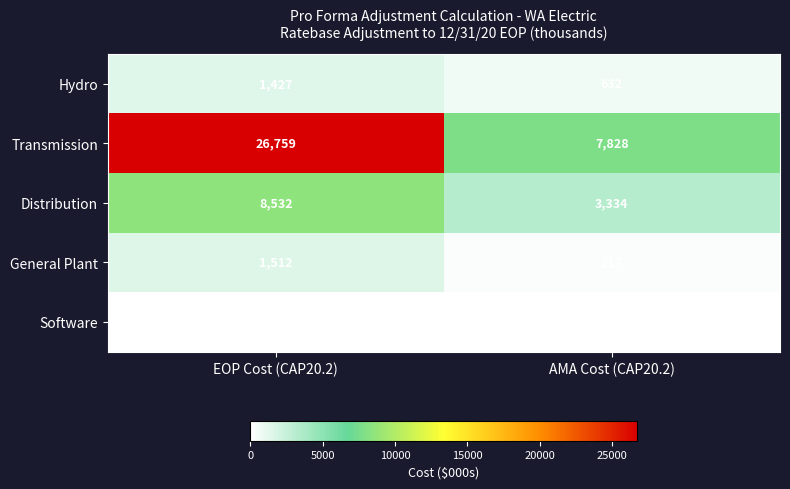

Rank the series by their maximum value, from highest to lowest.

Transmission, Distribution, General Plant, Hydro, Software